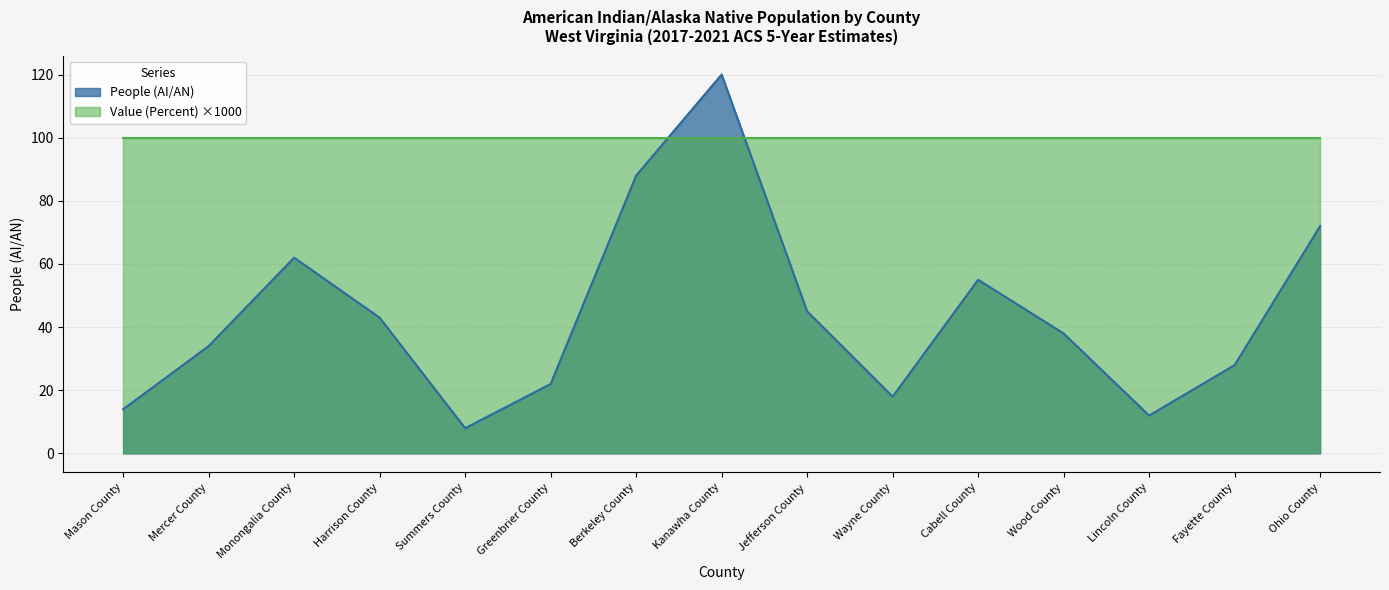

Does the chart display data point markers on the line(s)?

No